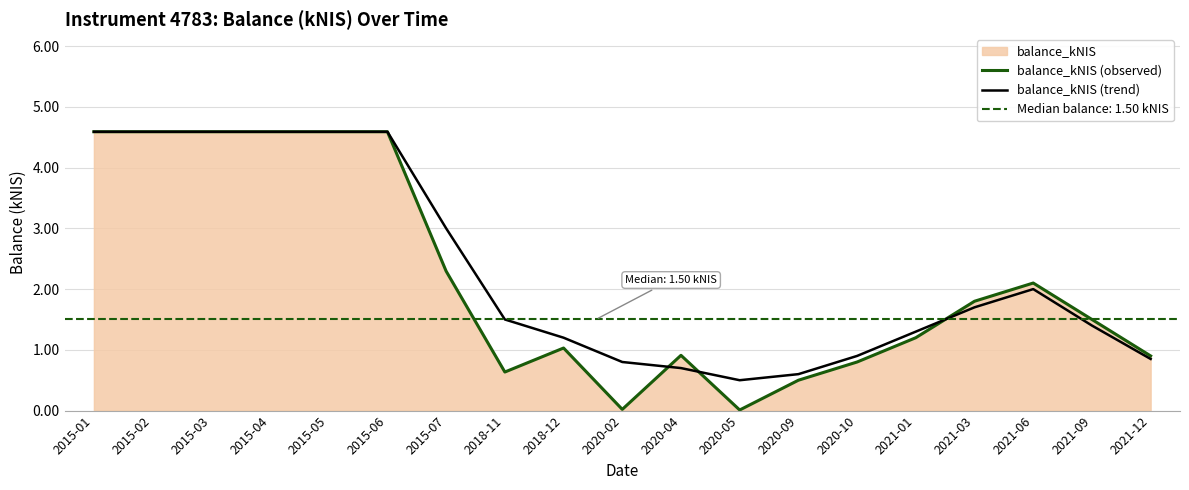

Where is the first local minimum for balance_kNIS (observed)?

2018-11